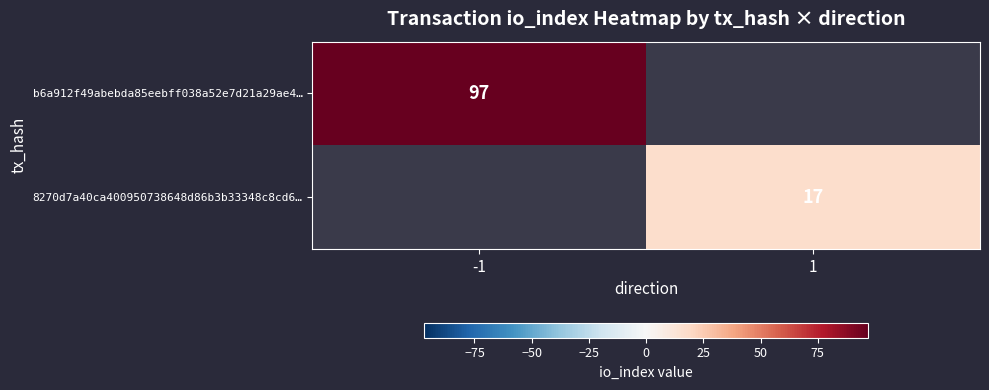

True or false: b6a912f49abebda85eebff038a52e7d21a29ae4… has a value of 97 at -1.

True